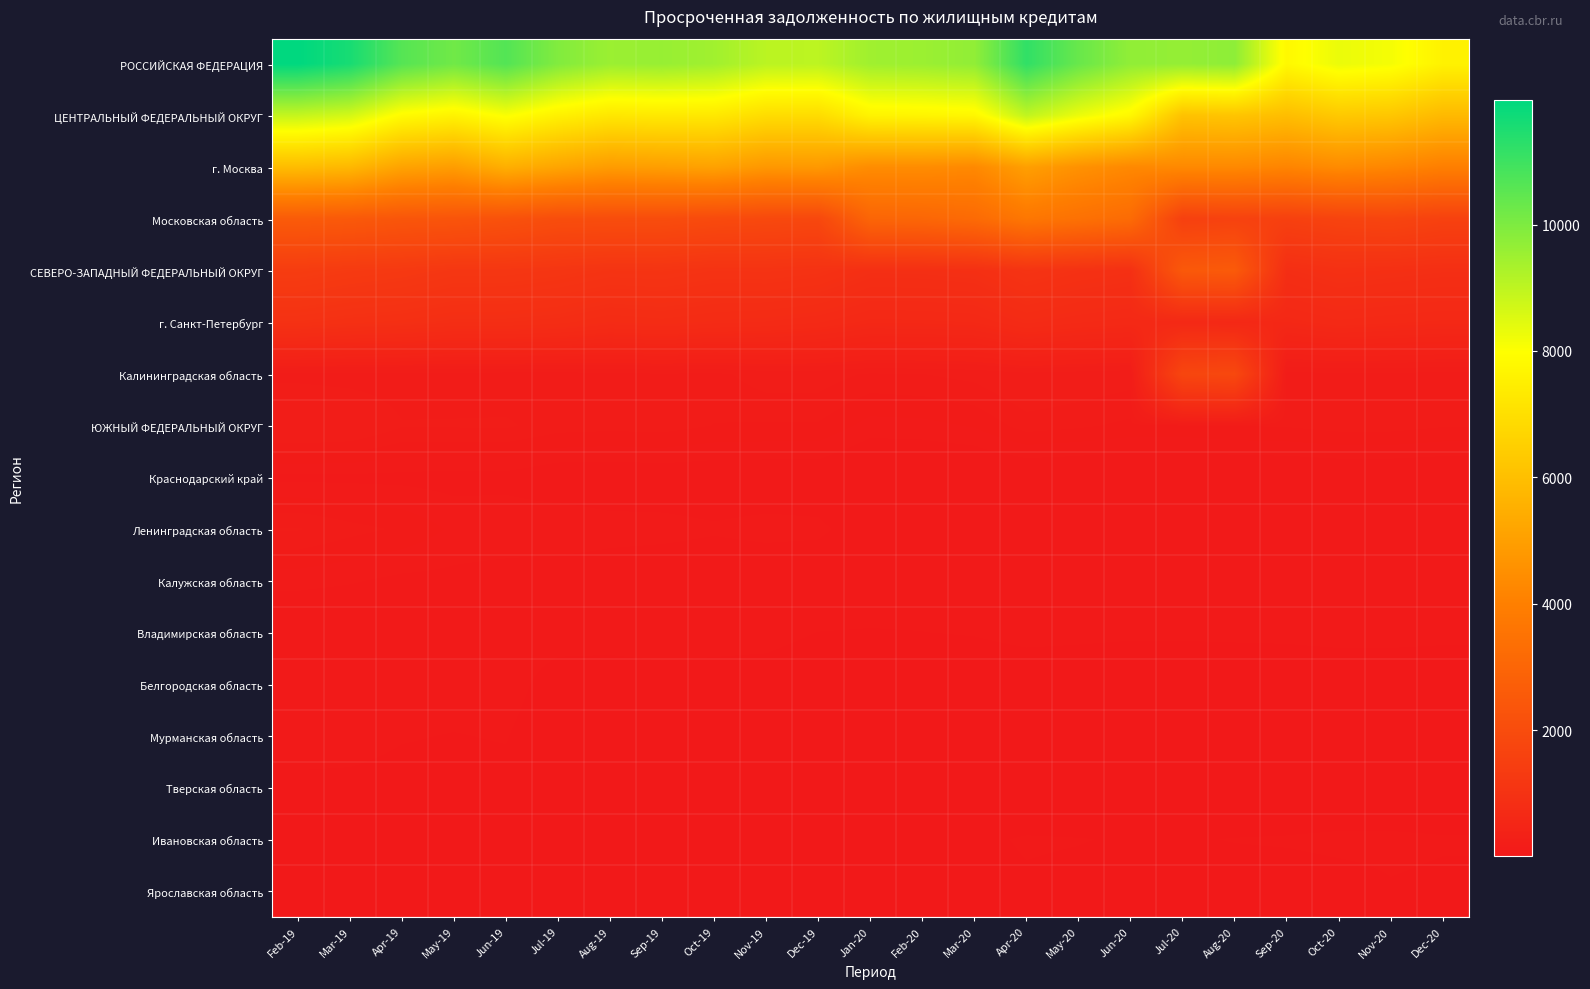

Reading right to left, extract all data points from this chart.

РОССИЙСКАЯ ФЕДЕРАЦИЯ: Dec-20=7601	Nov-20=8139	Oct-20=8293	Sep-20=7795	Aug-20=9739	Jul-20=9642	Jun-20=9700	May-20=10334	Apr-20=11196	Mar-20=9696	Feb-20=9531	Jan-20=9465	Dec-19=9021	Nov-19=9049	Oct-19=9447	Sep-19=9592	Aug-19=9538	Jul-19=9936	Jun-19=10659	May-19=10203	Apr-19=10618	Mar-19=11587	Feb-19=11972
ЦЕНТРАЛЬНЫЙ ФЕДЕРАЛЬНЫЙ ОКРУГ: Dec-20=5824	Nov-20=6228	Oct-20=6308	Sep-20=5955	Aug-20=6172	Jul-20=6094	Jun-20=7763	May-20=8288	Apr-20=8960	Mar-20=7744	Feb-20=7680	Jan-20=7637	Dec-19=6906	Nov-19=6921	Oct-19=7292	Sep-19=7305	Aug-19=7248	Jul-19=7554	Jun-19=8062	May-19=7616	Apr-19=7863	Mar-19=8666	Feb-19=8890
г. Москва: Dec-20=3980	Nov-20=4232	Oct-20=4370	Sep-20=4171	Aug-20=4308	Jul-20=4308	Jun-20=4293	May-20=4572	Apr-20=4996	Mar-20=4309	Feb-20=4411	Jan-20=4415	Dec-19=4802	Nov-19=4762	Oct-19=5074	Sep-19=4978	Aug-19=4898	Jul-19=5185	Jun-19=5496	May-19=4933	Apr-19=5122	Mar-19=5772	Feb-19=5905
Московская область: Dec-20=1579	Nov-20=1715	Oct-20=1659	Sep-20=1541	Aug-20=1608	Jul-20=1539	Jun-20=3220	May-20=3451	Apr-20=3681	Mar-20=3191	Feb-20=3036	Jan-20=2993	Dec-19=1825	Nov-19=1868	Oct-19=1925	Sep-19=2021	Aug-19=2036	Jul-19=2053	Jun-19=2212	May-19=2324	Apr-19=2380	Mar-19=2518	Feb-19=2592
СЕВЕРО-ЗАПАДНЫЙ ФЕДЕРАЛЬНЫЙ ОКРУГ: Dec-20=861	Nov-20=890	Oct-20=918	Sep-20=840	Aug-20=2563	Jul-20=2496	Jun-20=909	May-20=957	Apr-20=1039	Mar-20=897	Feb-20=870	Jan-20=866	Dec-19=987	Nov-19=1025	Oct-19=1014	Sep-19=1069	Aug-19=1057	Jul-19=1121	Jun-19=1166	May-19=1168	Apr-19=1253	Mar-19=1306	Feb-19=1381
г. Санкт-Петербург: Dec-20=609	Nov-20=628	Oct-20=654	Sep-20=592	Aug-20=604	Jul-20=633	Jun-20=639	May-20=671	Apr-20=725	Mar-20=620	Feb-20=607	Jan-20=602	Dec-19=670	Nov-19=708	Oct-19=726	Sep-19=762	Aug-19=735	Jul-19=802	Jun-19=829	May-19=829	Apr-19=885	Mar-19=912	Feb-19=963
Калининградская область: Dec-20=135	Nov-20=141	Oct-20=142	Sep-20=133	Aug-20=1846	Jul-20=1758	Jun-20=164	May-20=174	Apr-20=185	Mar-20=160	Feb-20=151	Jan-20=147	Dec-19=166	Nov-19=166	Oct-19=143	Sep-19=148	Aug-19=141	Jul-19=129	Jun-19=132	May-19=133	Apr-19=136	Mar-19=138	Feb-19=142
ЮЖНЫЙ ФЕДЕРАЛЬНЫЙ ОКРУГ: Dec-20=130	Nov-20=138	Oct-20=138	Sep-20=130	Aug-20=128	Jul-20=122	Jun-20=122	May-20=132	Apr-20=139	Mar-20=107	Feb-20=97	Jan-20=95	Dec-19=125	Nov-19=125	Oct-19=127	Sep-19=138	Aug-19=136	Jul-19=139	Jun-19=155	May-19=154	Apr-19=153	Mar-19=185	Feb-19=192
Краснодарский край: Dec-20=47	Nov-20=49	Oct-20=49	Sep-20=46	Aug-20=45	Jul-20=42	Jun-20=43	May-20=45	Apr-20=47	Mar-20=40	Feb-20=38	Jan-20=37	Dec-19=58	Nov-19=58	Oct-19=58	Sep-19=60	Aug-19=57	Jul-19=58	Jun-19=71	May-19=70	Apr-19=73	Mar-19=74	Feb-19=74
Ленинградская область: Dec-20=55	Nov-20=57	Oct-20=57	Sep-20=53	Aug-20=52	Jul-20=49	Jun-20=50	May-20=51	Apr-20=66	Mar-20=61	Feb-20=60	Jan-20=60	Dec-19=88	Nov-19=91	Oct-19=85	Sep-19=91	Aug-19=94	Jul-19=104	Jun-19=101	May-19=100	Apr-19=124	Mar-19=136	Feb-19=153
Калужская область: Dec-20=55	Nov-20=57	Oct-20=58	Sep-20=49	Aug-20=53	Jul-20=50	Jun-20=51	May-20=53	Apr-20=56	Mar-20=48	Feb-20=49	Jan-20=49	Dec-19=54	Nov-19=54	Oct-19=55	Sep-19=57	Aug-19=59	Jul-19=59	Jun-19=66	May-19=73	Apr-19=74	Mar-19=84	Feb-19=90
Владимирская область: Dec-20=42	Nov-20=44	Oct-20=44	Sep-20=41	Aug-20=40	Jul-20=38	Jun-20=38	May-20=40	Apr-20=42	Mar-20=36	Feb-20=34	Jan-20=33	Dec-19=34	Nov-19=40	Oct-19=41	Sep-19=42	Aug-19=40	Jul-19=40	Jun-19=41	May-19=41	Apr-19=41	Mar-19=44	Feb-19=44
Белгородская область: Dec-20=11	Nov-20=12	Oct-20=12	Sep-20=11	Aug-20=11	Jul-20=15	Jun-20=15	May-20=16	Apr-20=16	Mar-20=14	Feb-20=13	Jan-20=13	Dec-19=22	Nov-19=26	Oct-19=27	Sep-19=28	Aug-19=27	Jul-19=28	Jun-19=40	May-19=39	Apr-19=40	Mar-19=42	Feb-19=43
Мурманская область: Dec-20=30	Nov-20=32	Oct-20=32	Sep-20=30	Aug-20=30	Jul-20=27	Jun-20=27	May-20=28	Apr-20=30	Mar-20=26	Feb-20=24	Jan-20=24	Dec-19=25	Nov-19=25	Oct-19=25	Sep-19=26	Aug-19=25	Jul-19=24	Jun-19=35	May-19=34	Apr-19=35	Mar-19=38	Feb-19=39
Тверская область: Dec-20=15	Nov-20=15	Oct-20=15	Sep-20=14	Aug-20=14	Jul-20=14	Jun-20=14	May-20=14	Apr-20=15	Mar-20=13	Feb-20=12	Jan-20=12	Dec-19=21	Nov-19=21	Oct-19=22	Sep-19=22	Aug-19=31	Jul-19=31	Jun-19=31	May-19=31	Apr-19=31	Mar-19=32	Feb-19=32
Ивановская область: Dec-20=36	Nov-20=38	Oct-20=38	Sep-20=36	Aug-20=35	Jul-20=33	Jun-20=33	May-20=35	Apr-20=36	Mar-20=31	Feb-20=30	Jan-20=29	Dec-19=30	Nov-19=30	Oct-19=30	Sep-19=34	Aug-19=32	Jul-19=32	Jun-19=33	May-19=33	Apr-19=33	Mar-19=31	Feb-19=31
Ярославская область: Dec-20=31	Nov-20=33	Oct-20=28	Sep-20=26	Aug-20=26	Jul-20=24	Jun-20=25	May-20=30	Apr-20=32	Mar-20=28	Feb-20=26	Jan-20=25	Dec-19=26	Nov-19=26	Oct-19=27	Sep-19=27	Aug-19=26	Jul-19=26	Jun-19=27	May-19=27	Apr-19=27	Mar-19=27	Feb-19=30